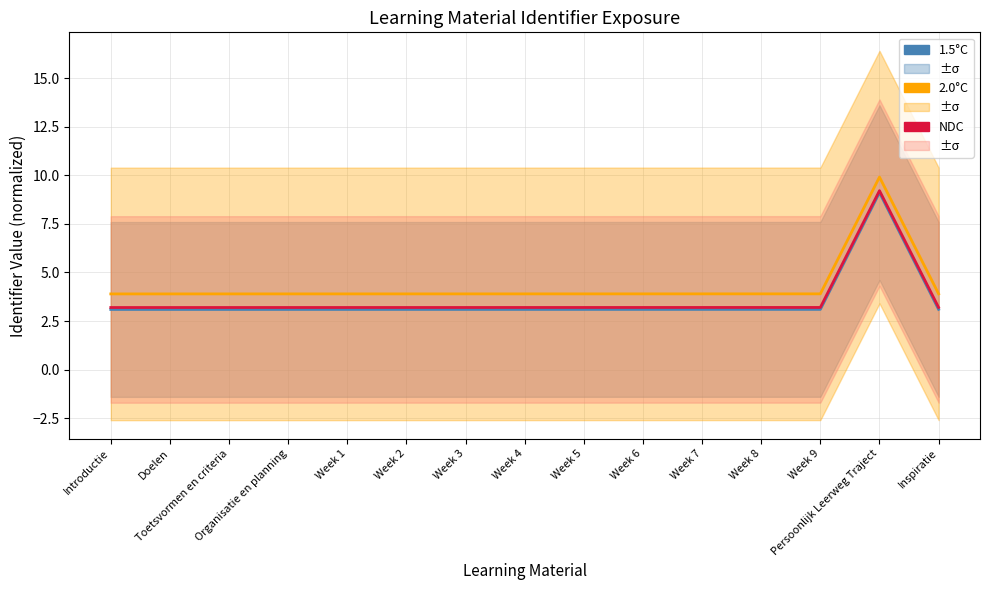

Reading left to right, transcribe all the data shown in this chart.

1.5°C: Introductie=3.1	Doelen=3.1	Toetsvormen en criteria=3.1	Organisatie en planning=3.1	Week 1=3.1	Week 2=3.1	Week 3=3.1	Week 4=3.1	Week 5=3.1	Week 6=3.1	Week 7=3.1	Week 8=3.1	Week 9=3.1	Persoonlijk Leerweg Traject=9.1	Inspiratie=3.1
2.0°C: Introductie=3.9	Doelen=3.9	Toetsvormen en criteria=3.9	Organisatie en planning=3.9	Week 1=3.9	Week 2=3.9	Week 3=3.9	Week 4=3.9	Week 5=3.9	Week 6=3.9	Week 7=3.9	Week 8=3.9	Week 9=3.9	Persoonlijk Leerweg Traject=9.9	Inspiratie=3.9
NDC: Introductie=3.2	Doelen=3.2	Toetsvormen en criteria=3.2	Organisatie en planning=3.2	Week 1=3.2	Week 2=3.2	Week 3=3.2	Week 4=3.2	Week 5=3.2	Week 6=3.2	Week 7=3.2	Week 8=3.2	Week 9=3.2	Persoonlijk Leerweg Traject=9.2	Inspiratie=3.2